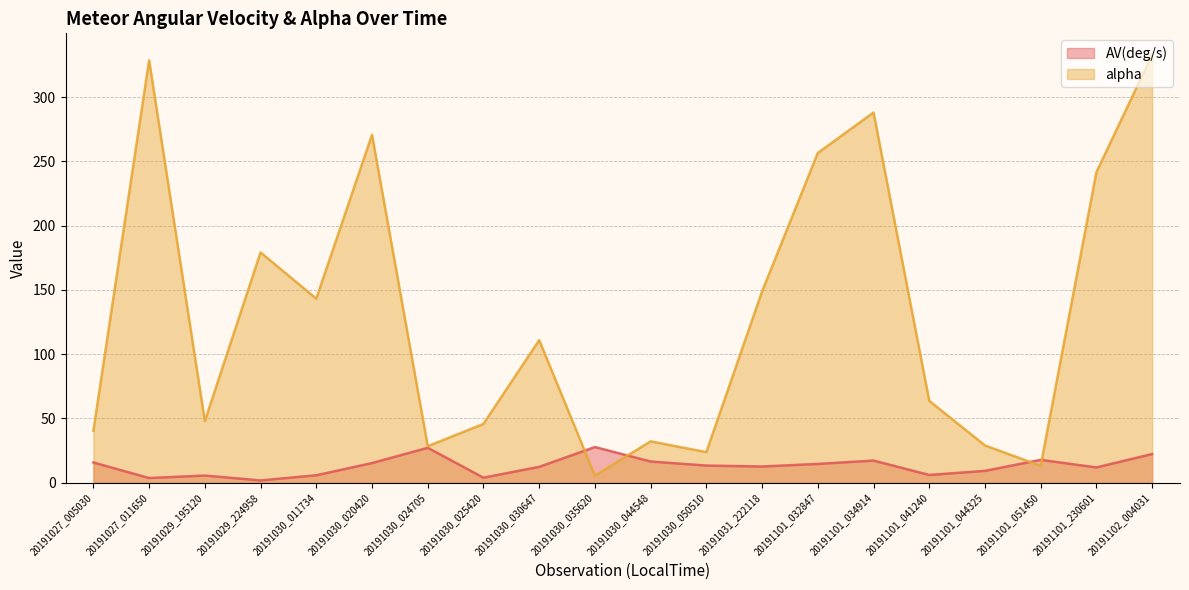

What is the sum of all AV(deg/s) values?

259.7